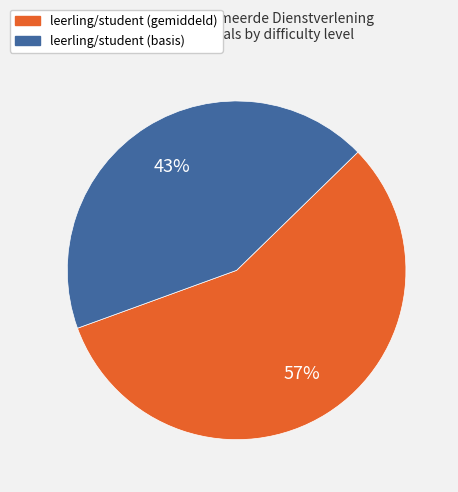

To the nearest percent, what is the average slice percentage?

50%